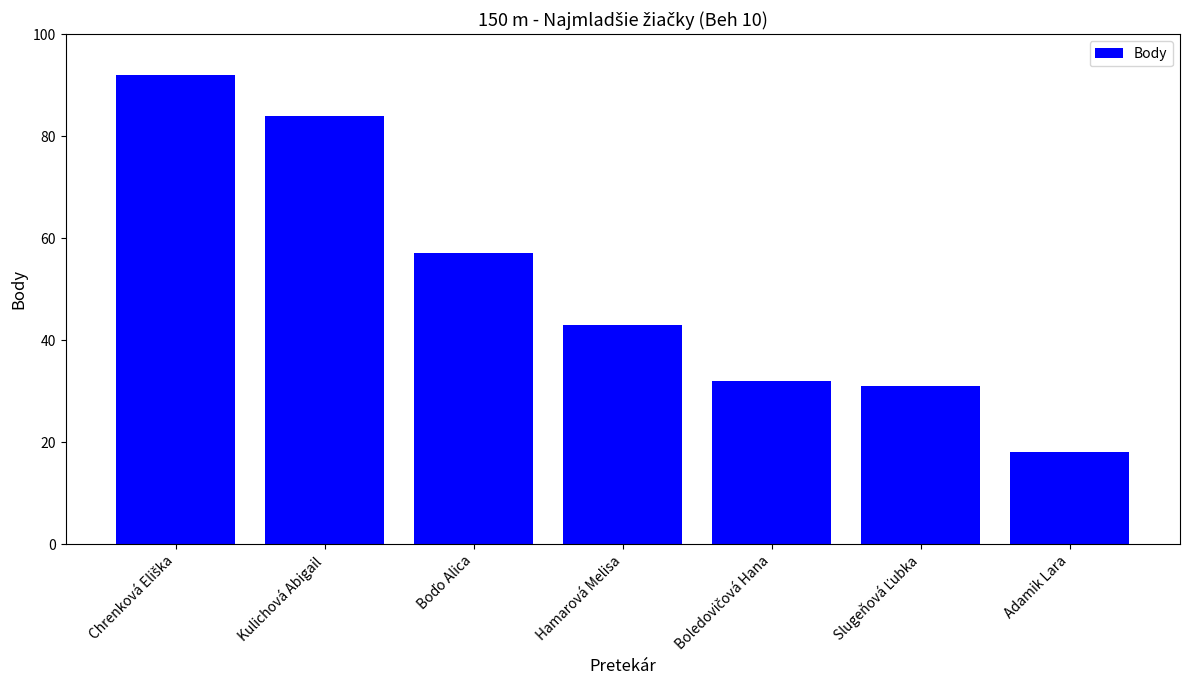

What is the approximate value at Kulichová Abigail?

84